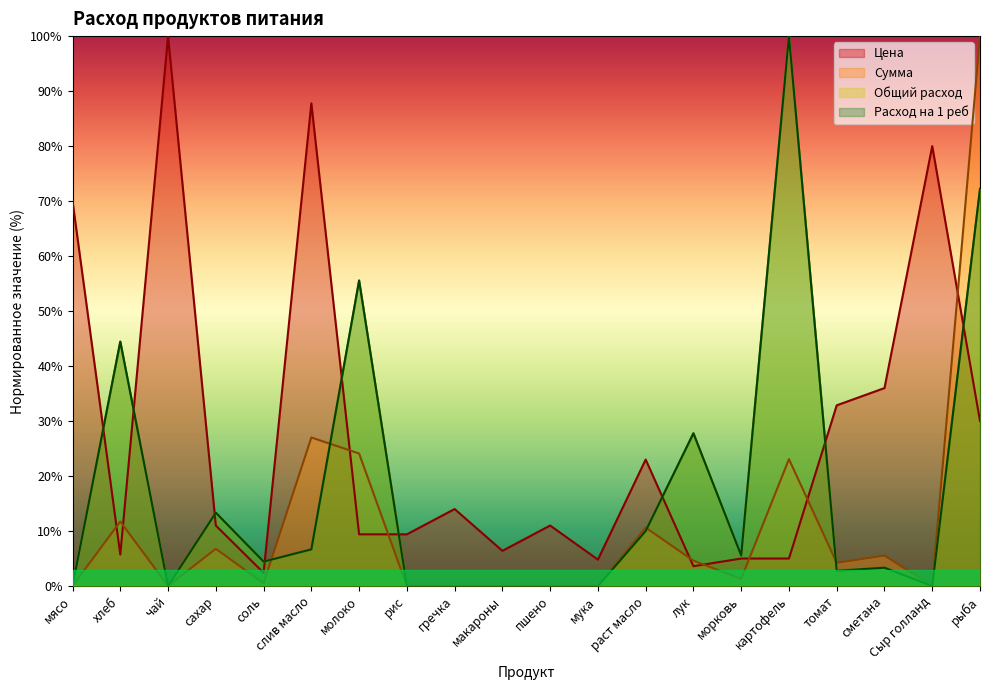

Rank the categories by Общий расход value from highest to lowest.

картофель, рыба, молоко, хлеб, лук, сахар, раст масло, слив масло, морковь, соль, сметана, томат, мясо, чай, рис, гречка, макароны, пшено, мука, Сыр голланд